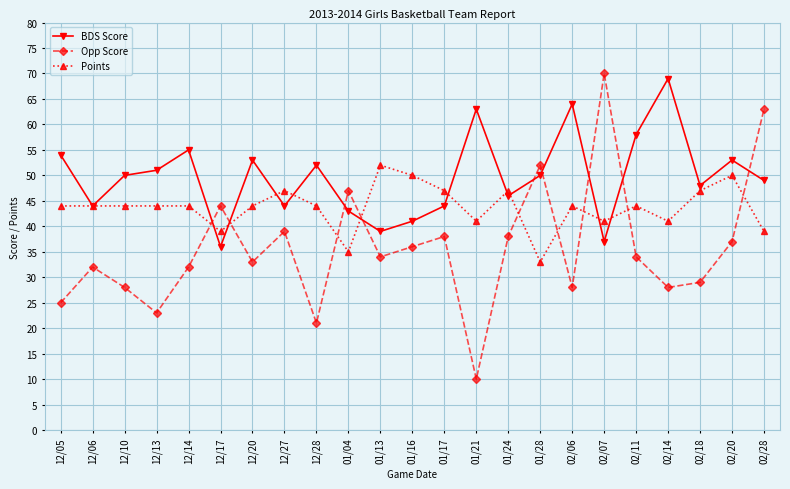

List the series in order of their overall mean, lowest first.

Opp Score, Points, BDS Score